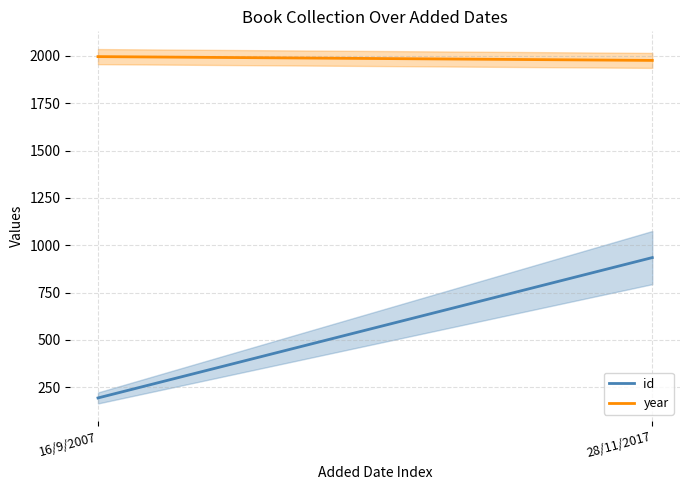

What are all the series names shown in the legend?

id, year